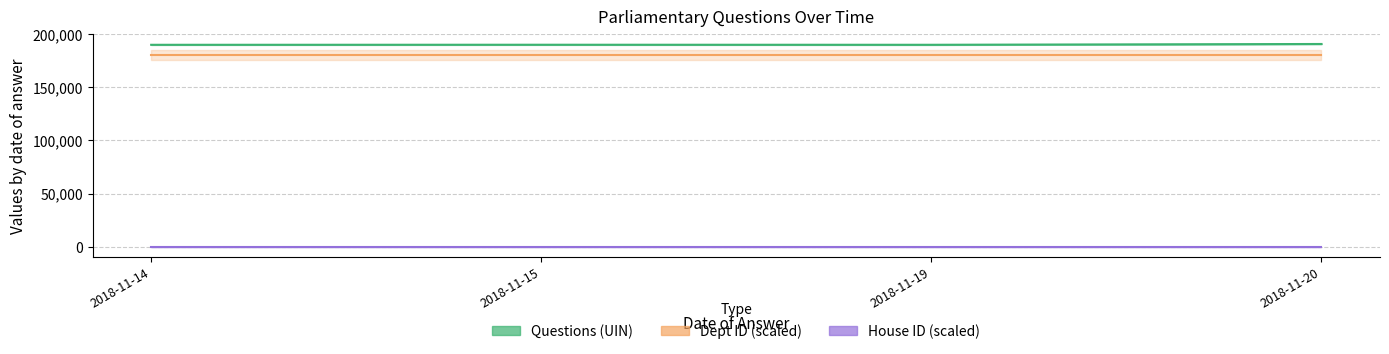

How many lines are shown in the chart?

3